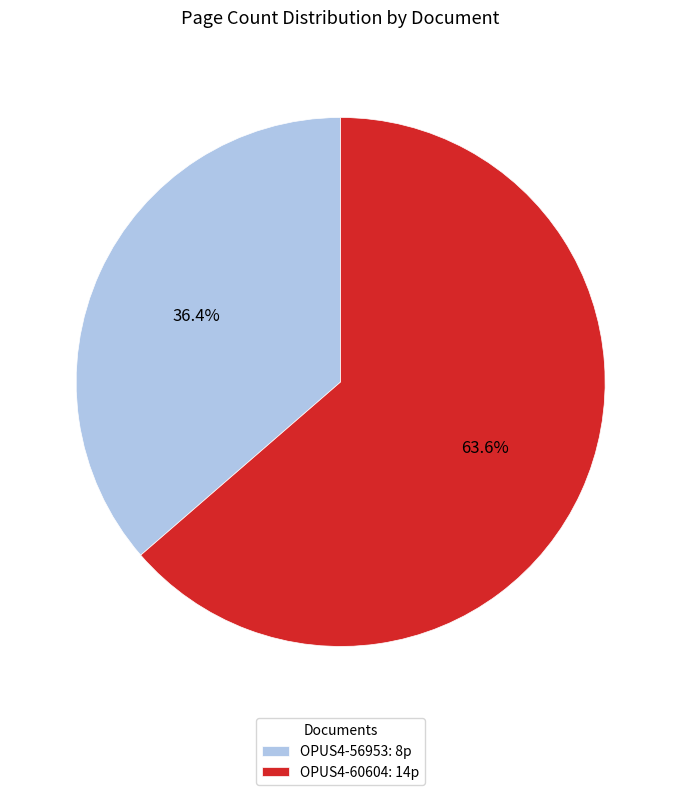

Rank the categories by value from highest to lowest.

OPUS4-60604, OPUS4-56953